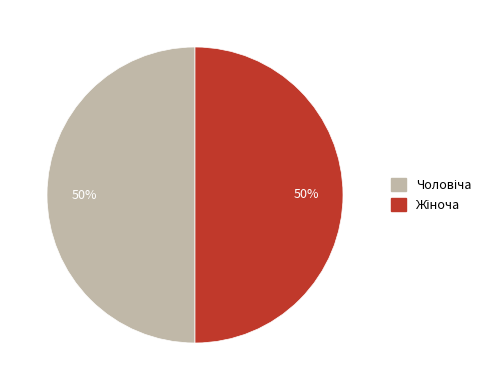

To the nearest percent, what is the average slice percentage?

50%